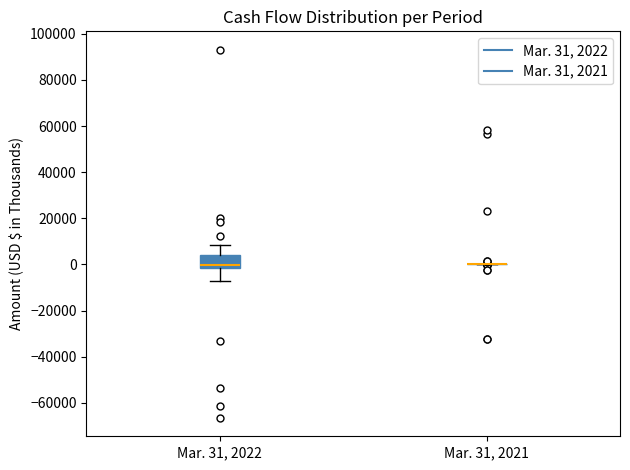

Reading left to right, transcribe this box plot: for each box, give where its median line is, the range the box spans, and where its two whiskers end, as read against the y-axis. The values are not printed on the chart, so give them approximately, as read against the axis.

Mar. 31, 2022: median 0, box -2000 to 4000, whiskers -8000 to 8000
Mar. 31, 2021: box collapsed to a line at 0, whiskers 0 to 0